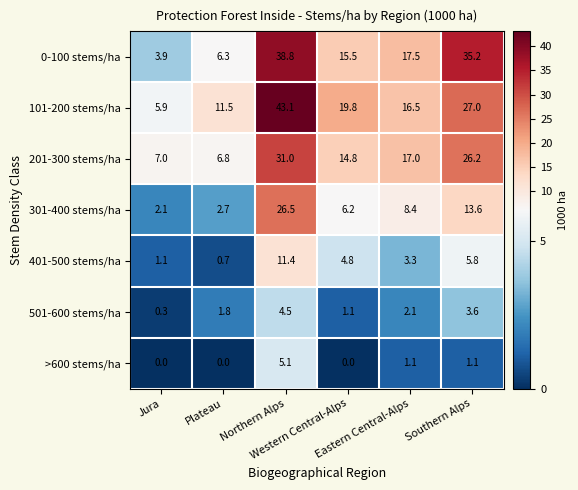

What is the difference between the second highest and second lowest values in the 0-100 stems/ha series?

28.9